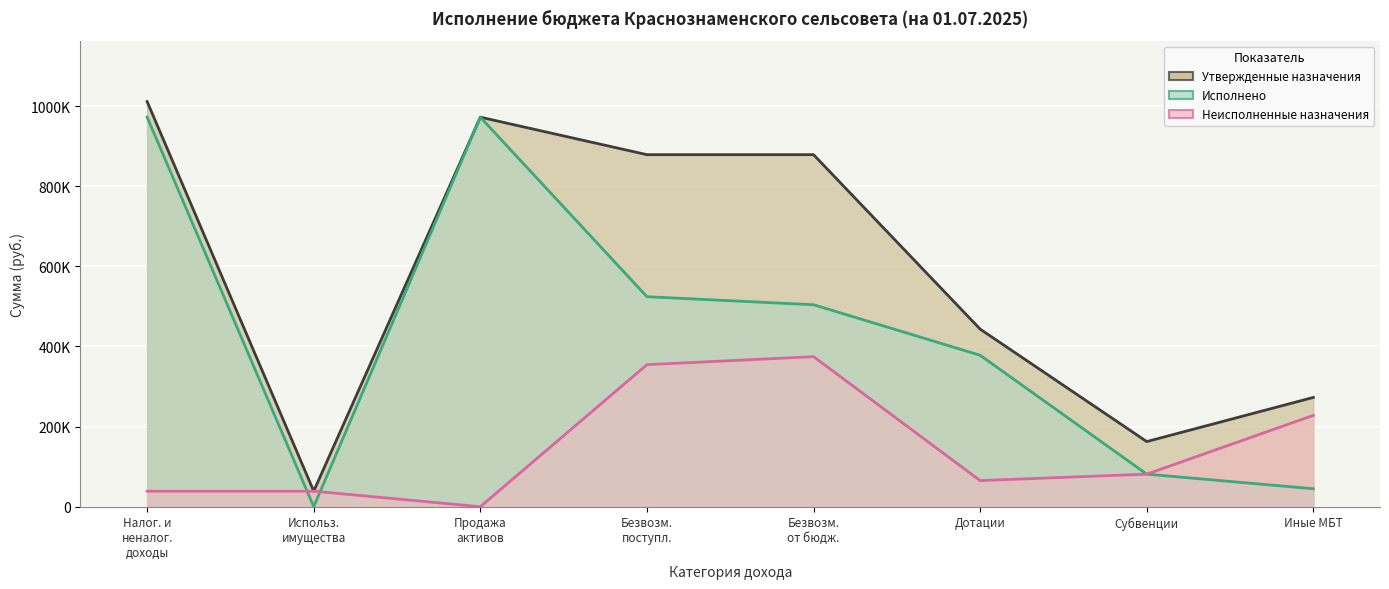

Between Безвозм. поступл. and Дотации, which series saw the biggest shift?

Утвержденные назначения